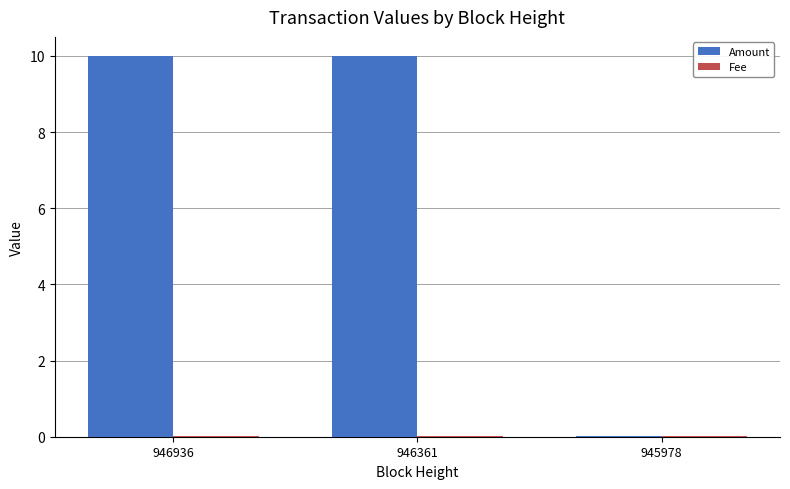

Which series has the largest total across all categories?

Amount